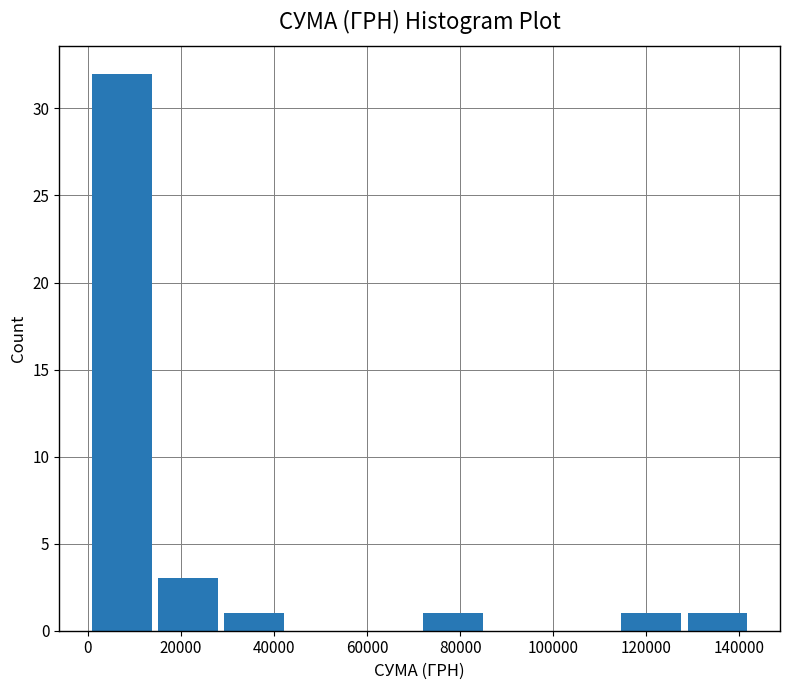

Reading left to right, list every bar in this chart as the range it spans on the x-axis followed by its height. Neither the bar edges nor the heights are printed on the chart, so give them approximately, as read against the axes.

0 to 14000: 32
14000 to 28000: 3
28000 to 42000: 1
42000 to 58000: 0
58000 to 72000: 0
72000 to 86000: 1
86000 to 100000: 0
100000 to 114000: 0
114000 to 128000: 1
128000 to 142000: 1